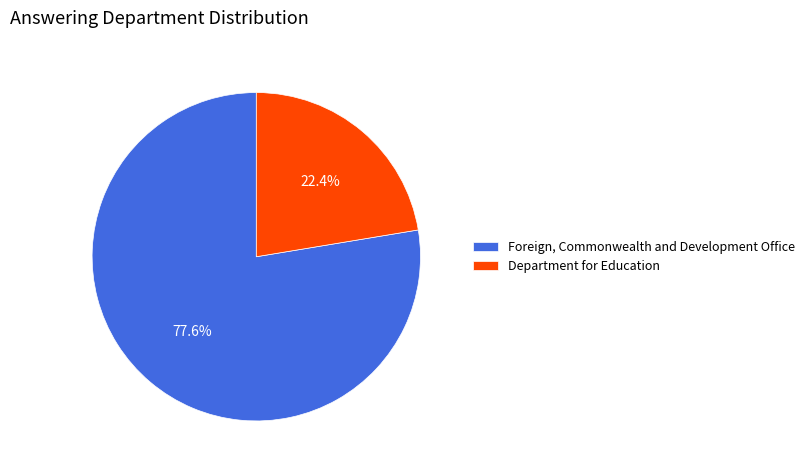

To the nearest percent, what is the average slice percentage?

50%